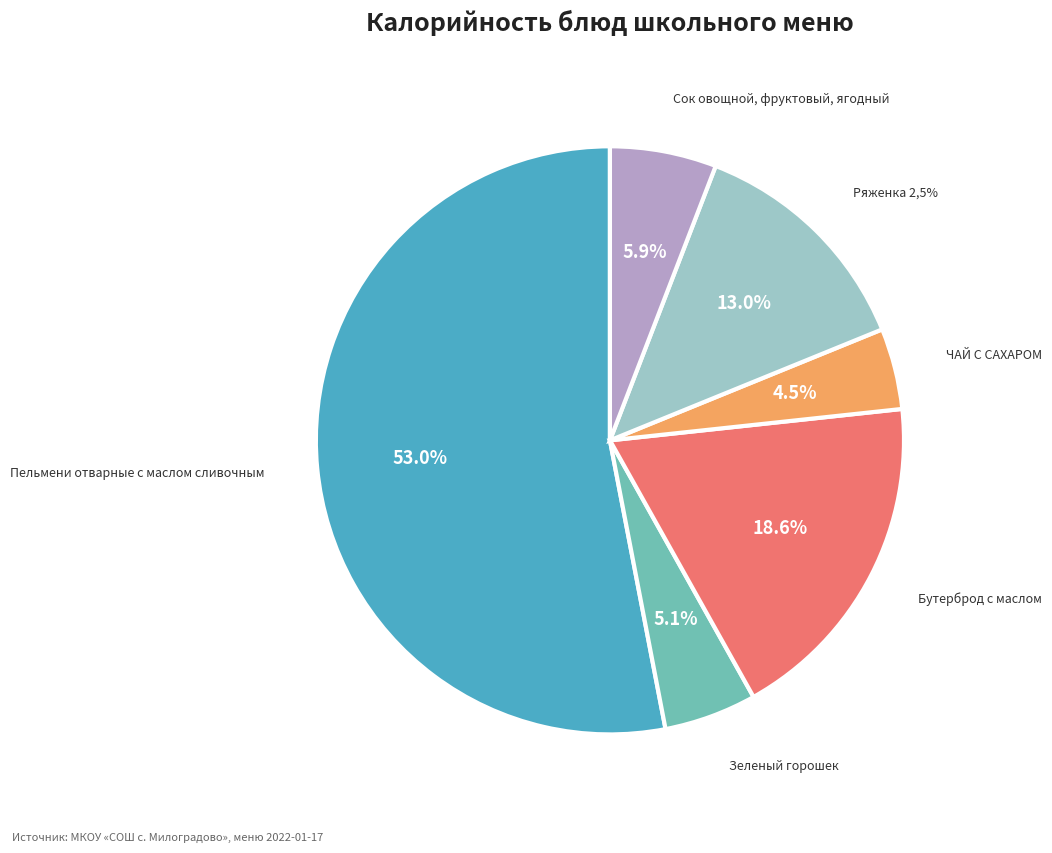

To the nearest percent, what is the average slice percentage?

17%